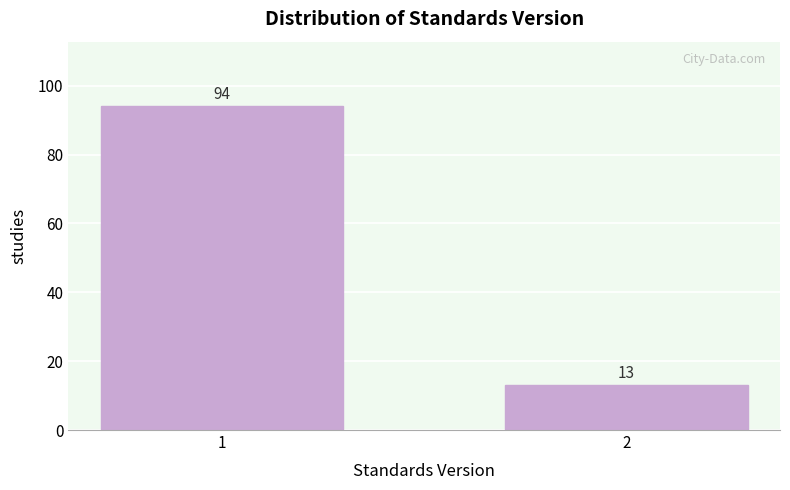

Reading left to right, transcribe all the data shown in this chart.

94	13